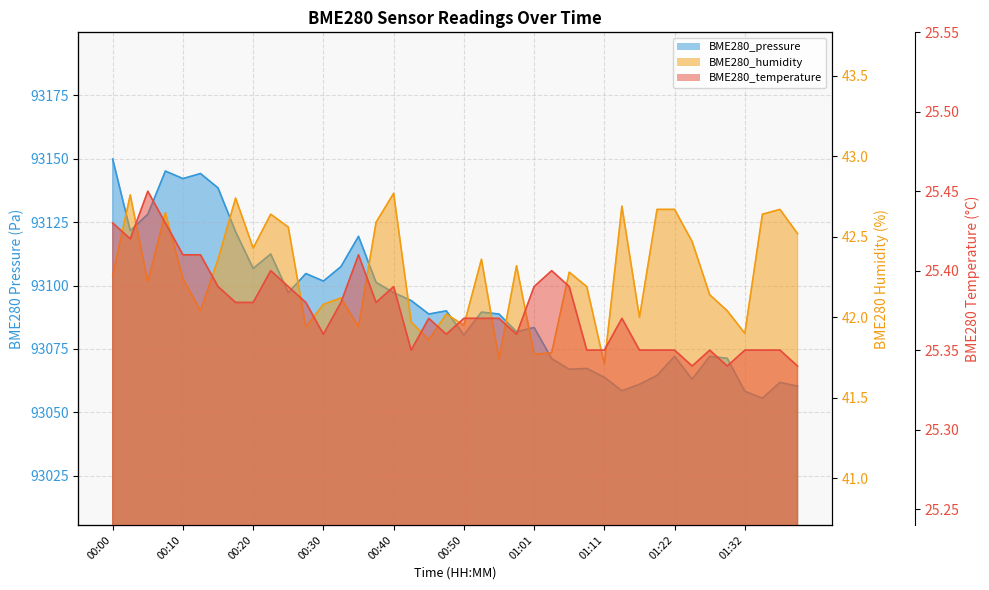

What is the label of the 12th point from the left?

00:27